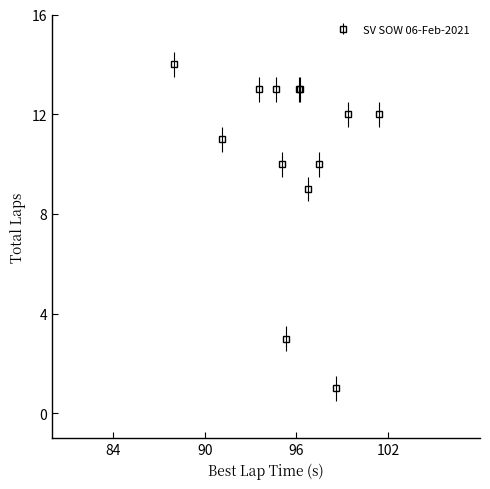

What is the maximum value shown in the chart?

14